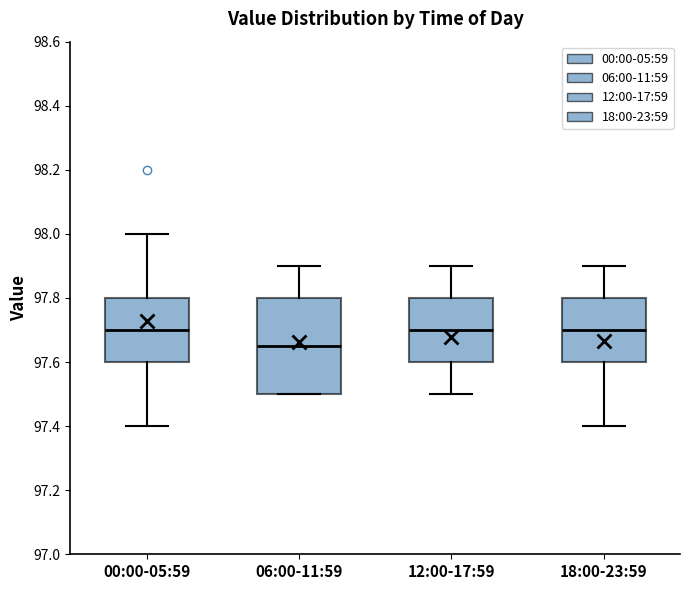

Comparing the boxes themselves (not the whiskers), which one is the tallest?

06:00-11:59